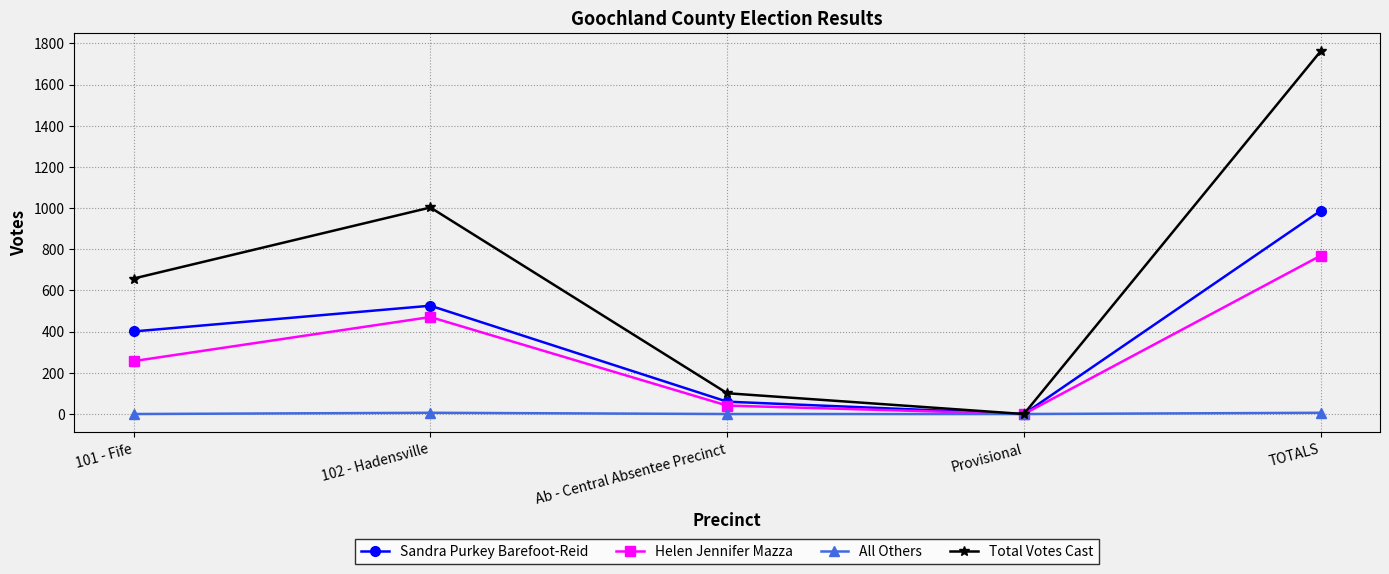

Which series has the widest spread of values?

Total Votes Cast